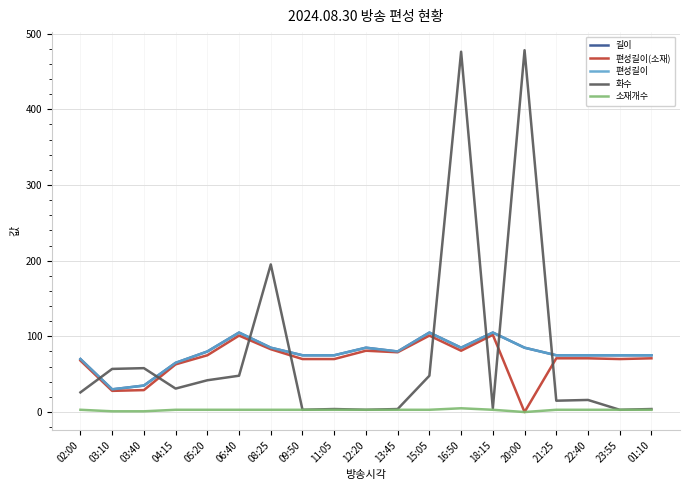

What is the average value of the 편성길이 series?

77